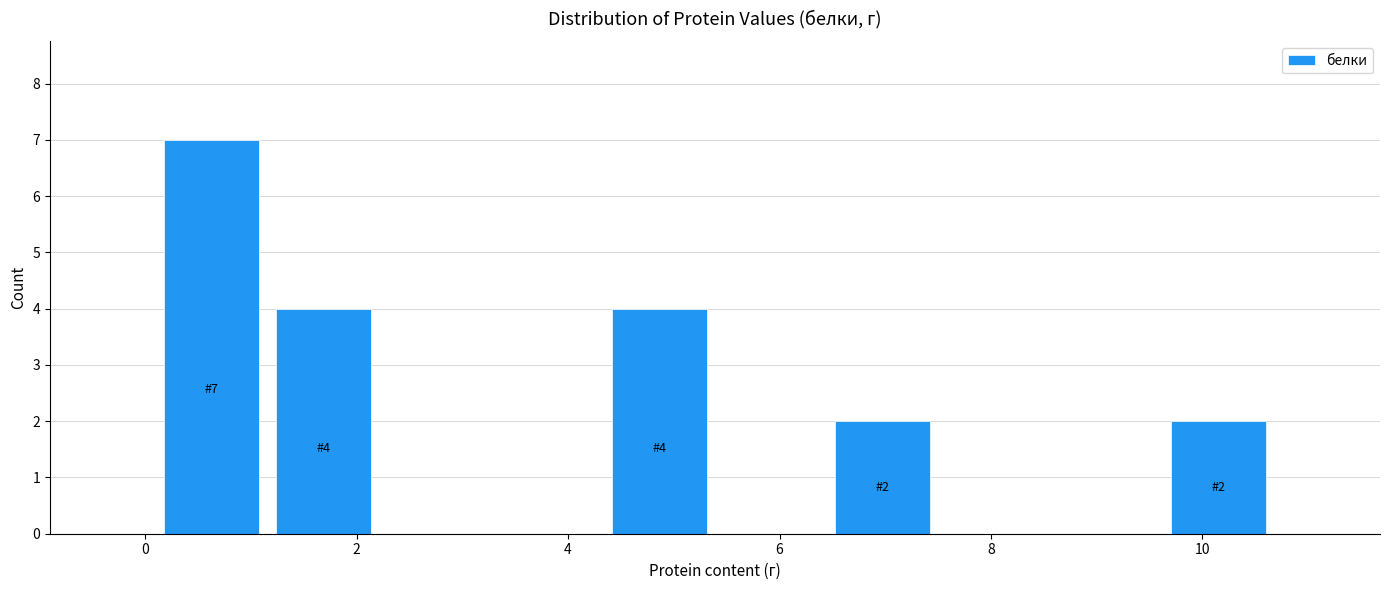

Over which range of the x-axis is the bar tallest?

0.2 to 1.2